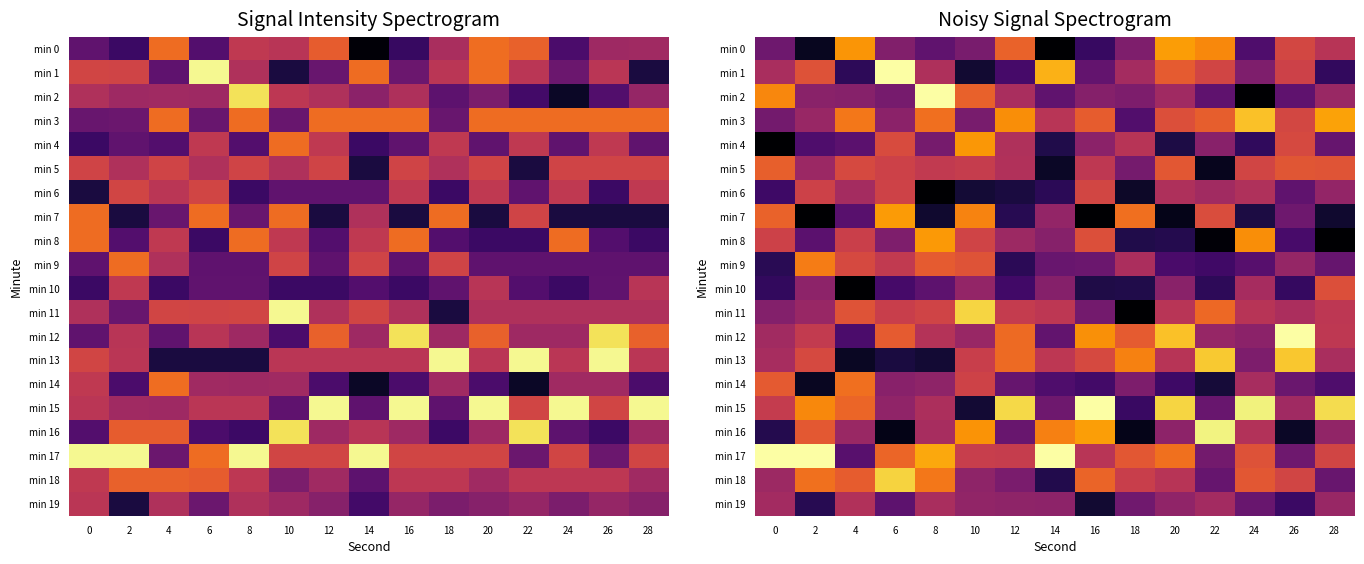

Rank the series by their maximum value, from highest to lowest.

min 15, min 12, min 1, min 17, min 2, min 16, min 11, min 18, min 13, min 3, min 0, min 7, min 8, min 4, min 9, min 14, min 5, min 10, min 6, min 19